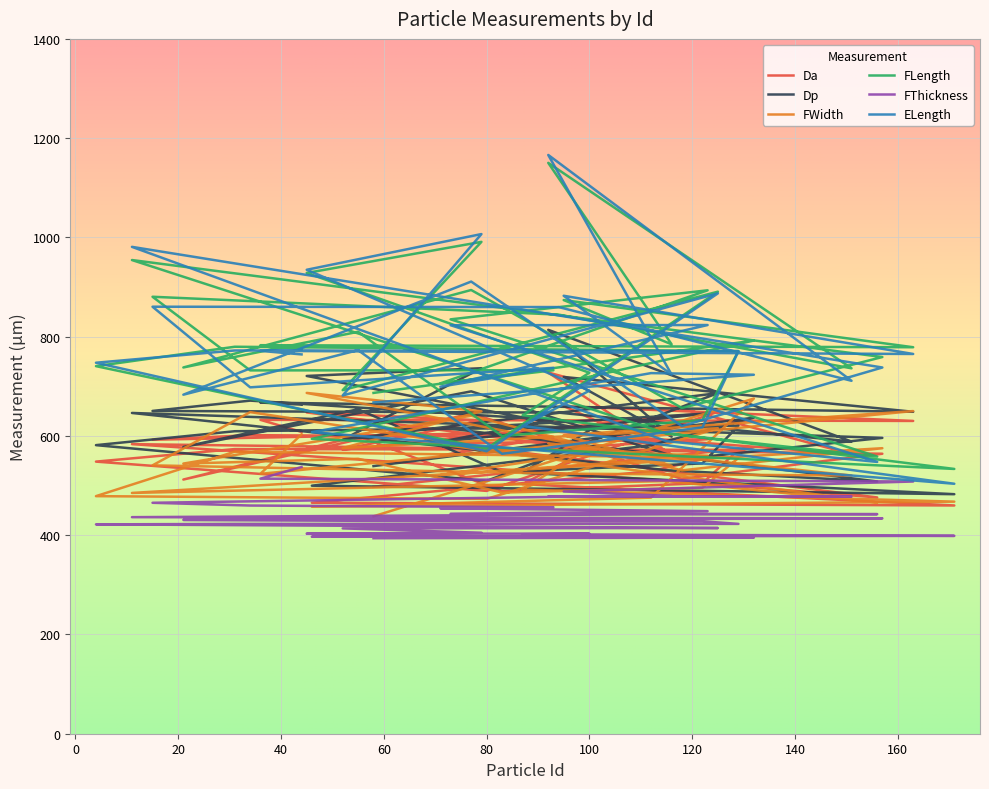

Which series has the largest total across all categories?

FLength